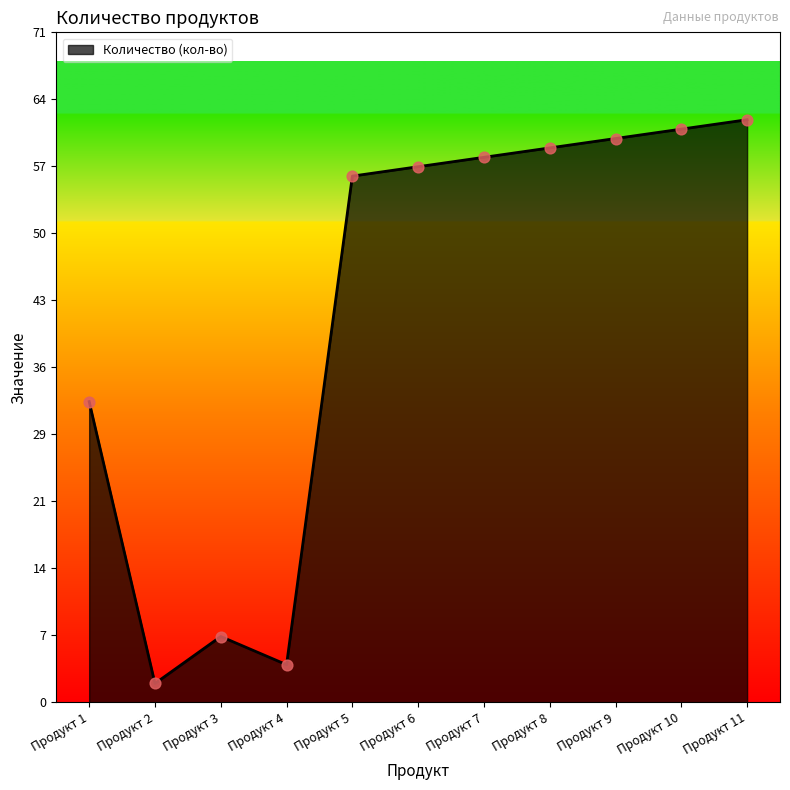

What is the change in value from Продукт 1 to Продукт 4?

-28